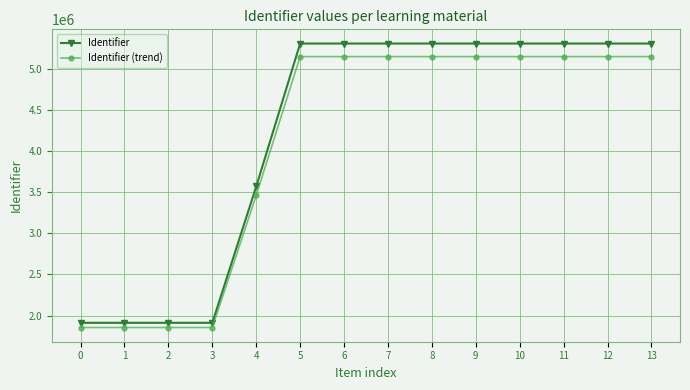

True or false: Identifier (trend) and Identifier intersect in this chart.

False